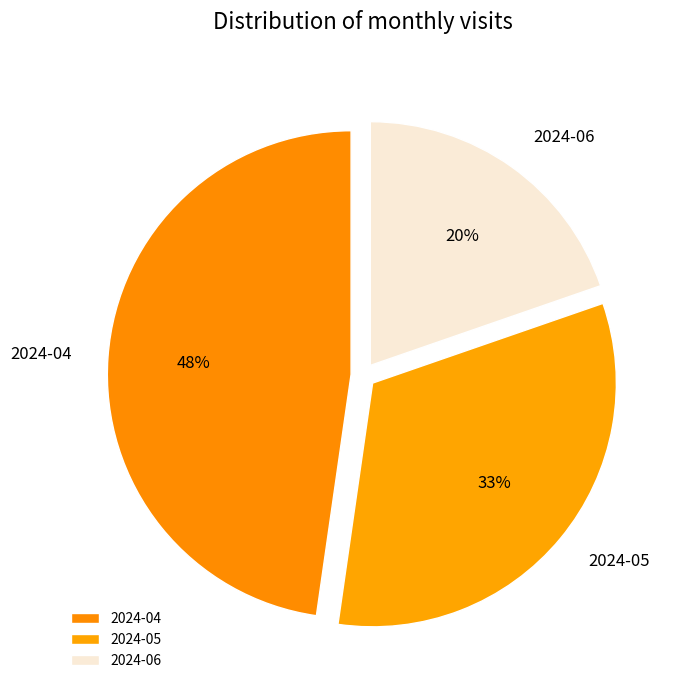

Which category has the biggest portion of the pie?

2024-04